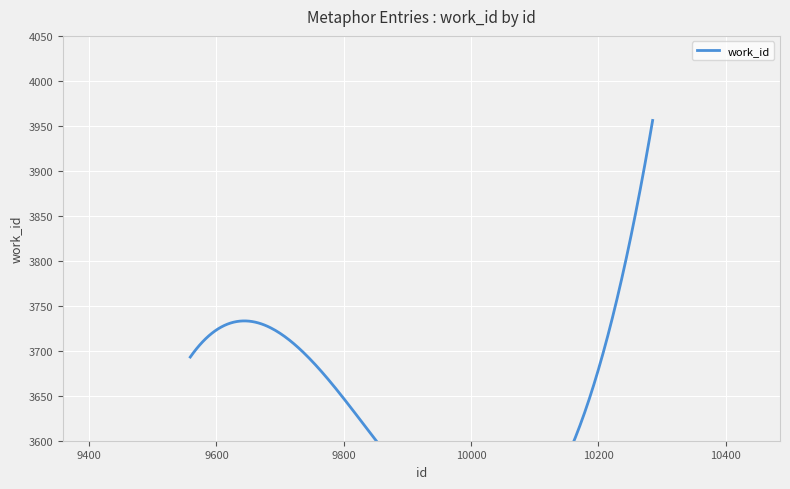

Does the chart display data point markers on the line(s)?

No